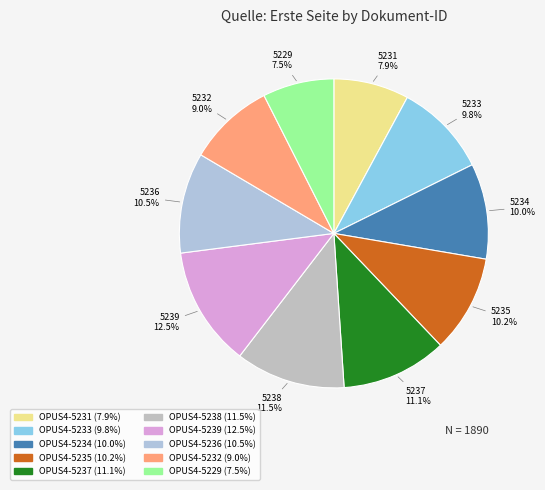

Count the number of slices in the pie.

10